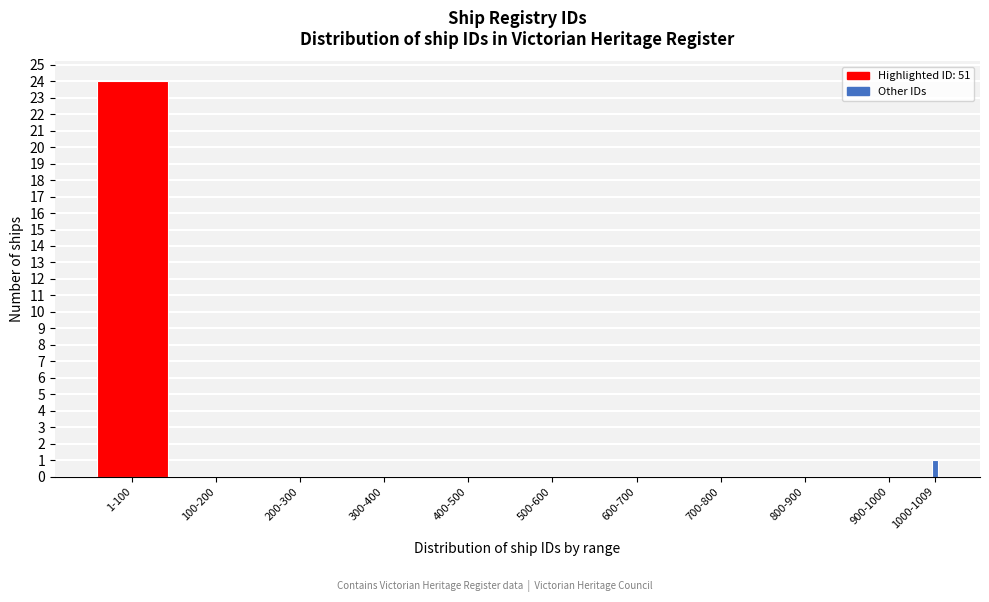

Reading right to left, extract all data points from this chart.

1000-1009=1	900-1000=0	800-900=0	700-800=0	600-700=0	500-600=0	400-500=0	300-400=0	200-300=0	100-200=0	1-100=24